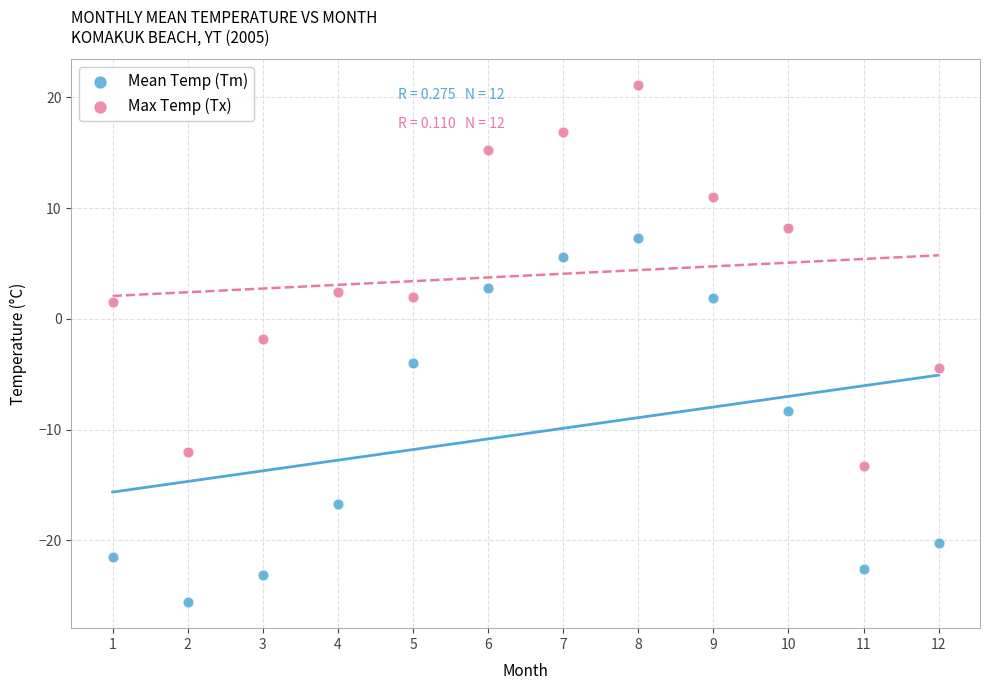

In the Mean Temp (Tm) series, what Y value is closest to -9?

-8.3